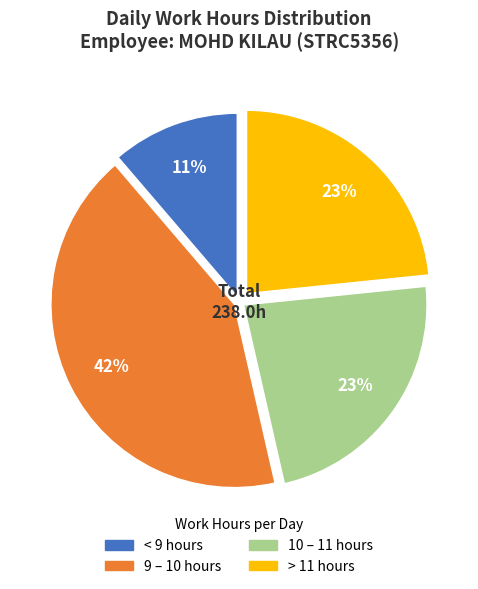

Does any single category account for the majority?

No